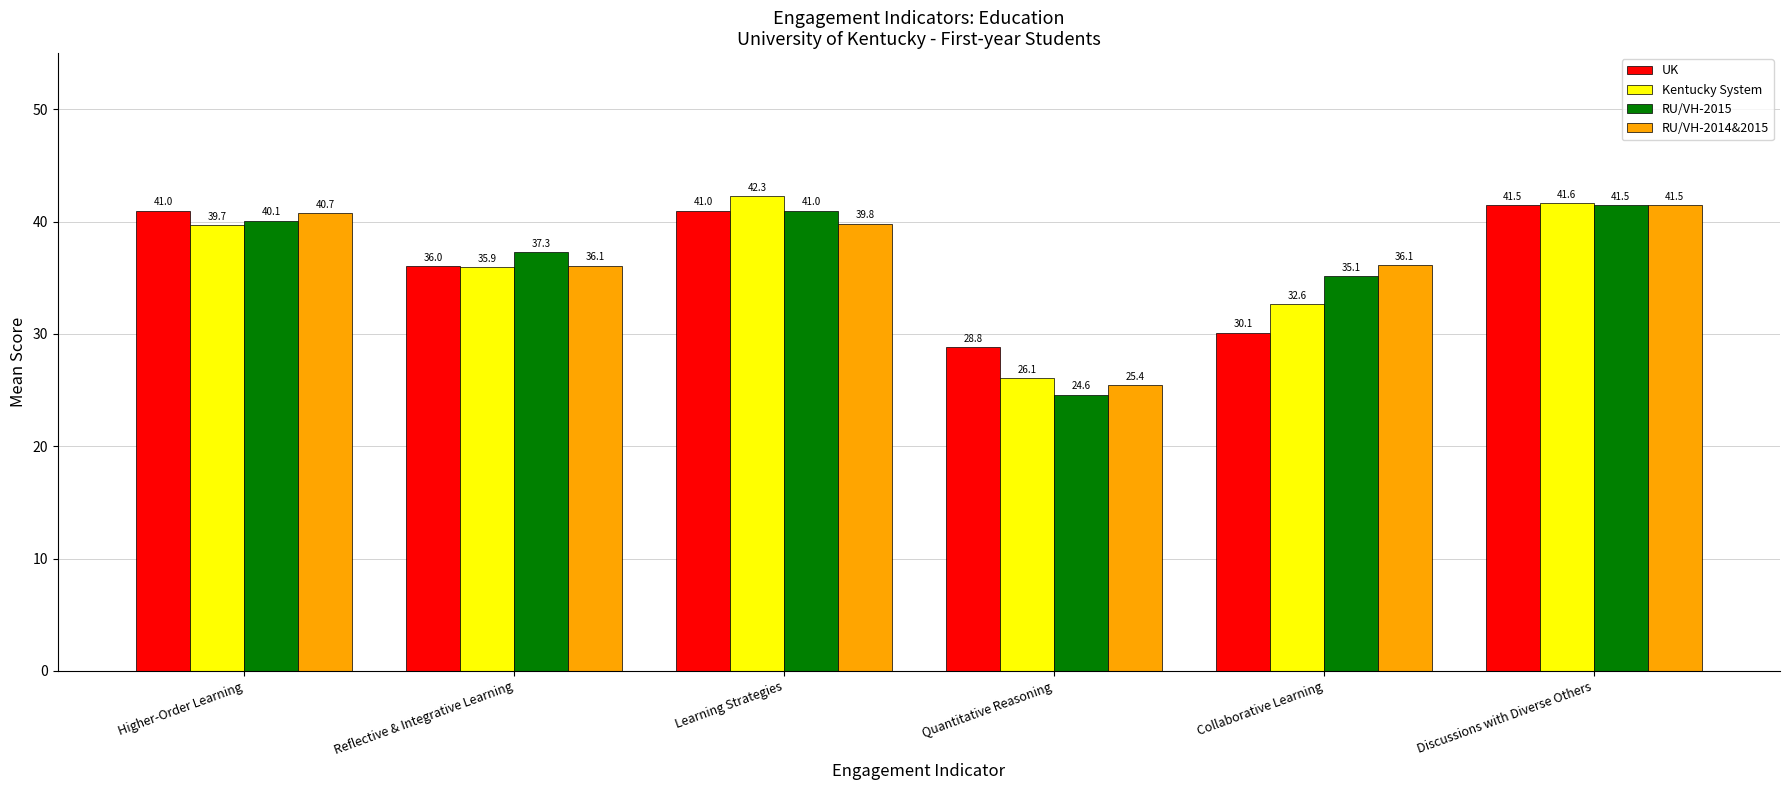

What are all the series names shown in the legend?

UK, Kentucky System, RU/VH-2015, RU/VH-2014&2015